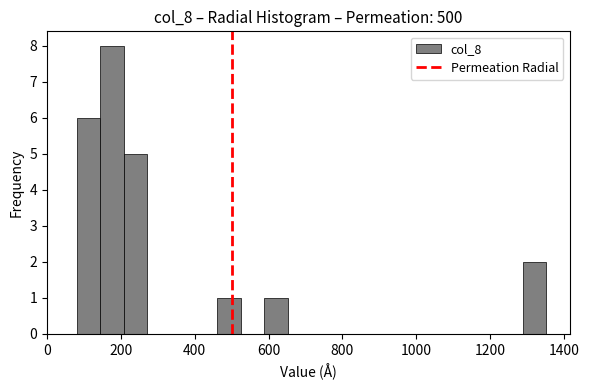

Around what value on the x-axis is the tallest bar? Give the approximate position of its centre, as read against the axis.

180